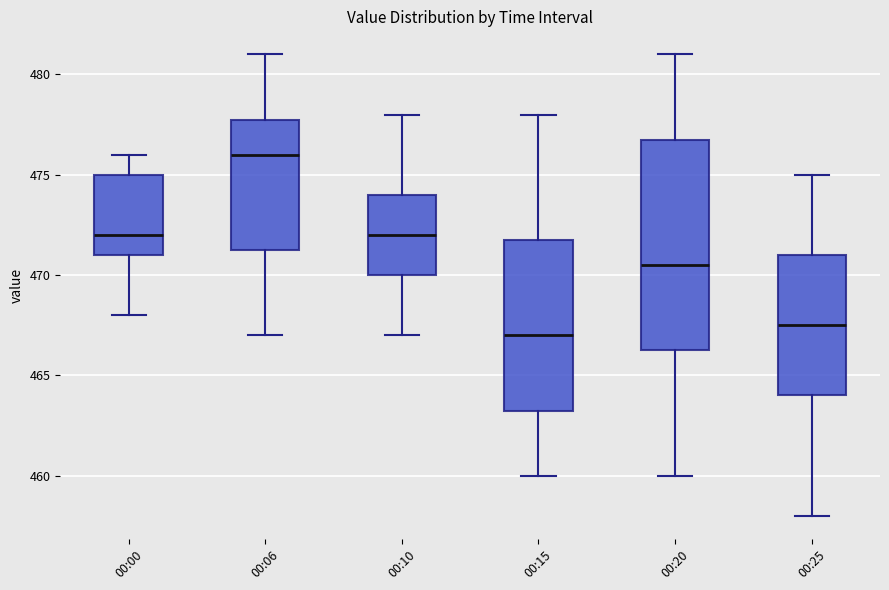

Which box's median line is the lowest?

00:15